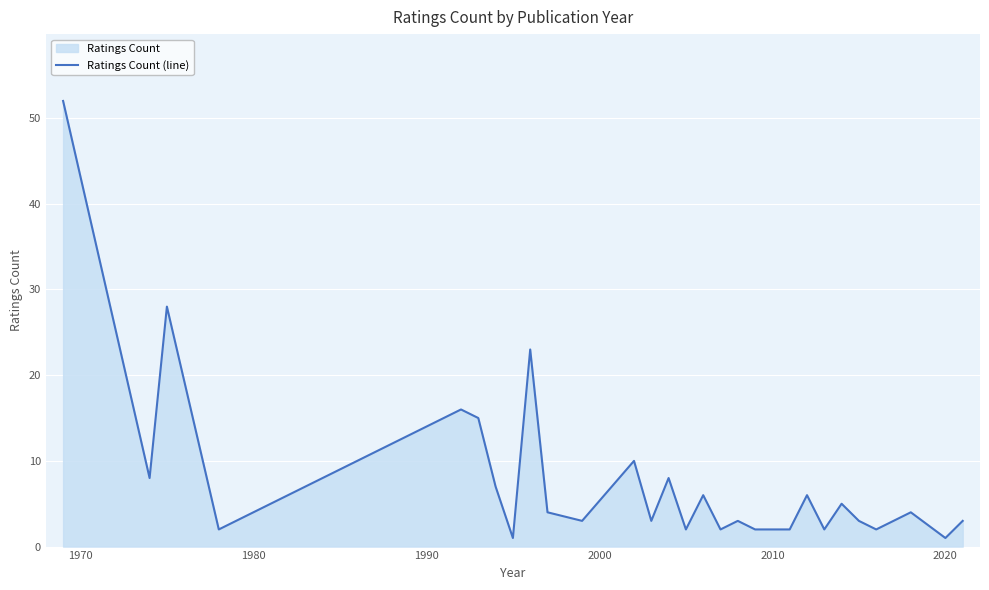

What is the value of the 25th point from the left?

3